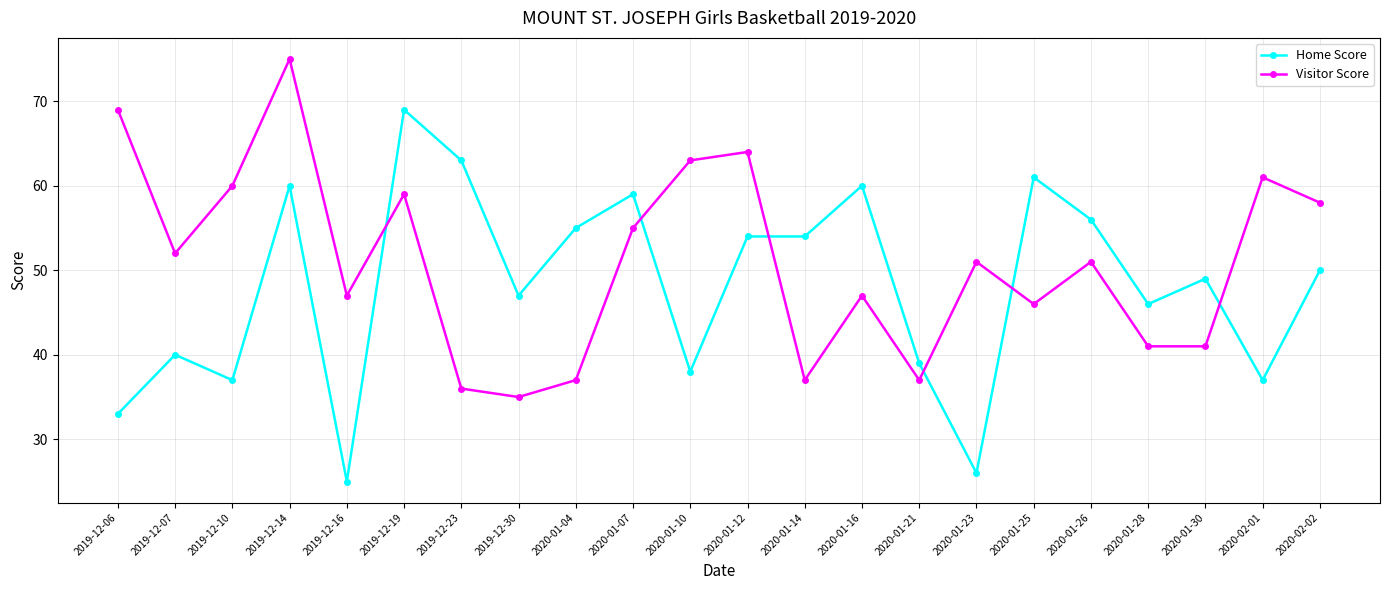

List the series in order of their overall mean, lowest first.

Home Score, Visitor Score